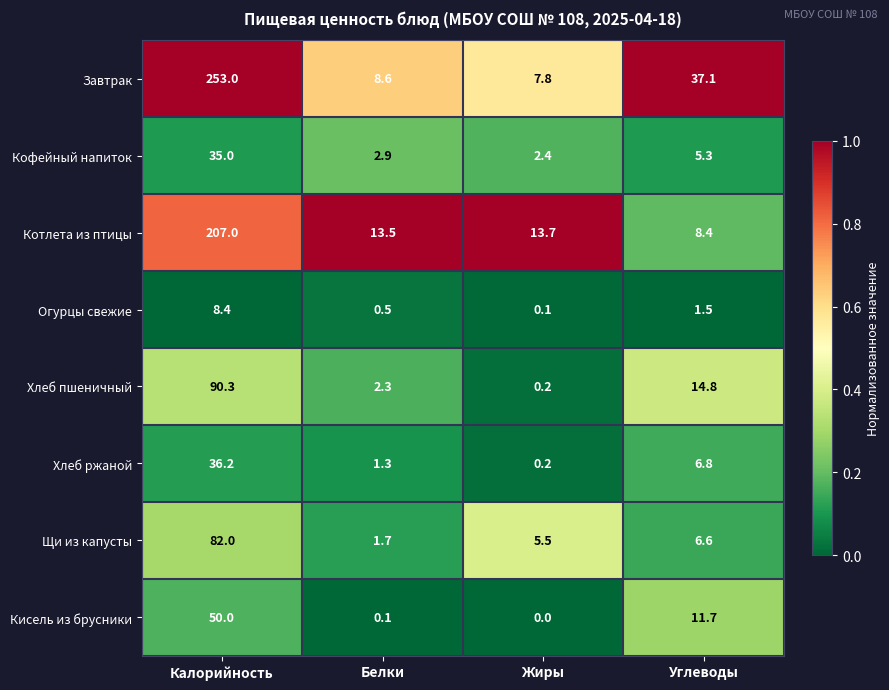

At which label does Хлеб ржаной first exceed 6?

Калорийность